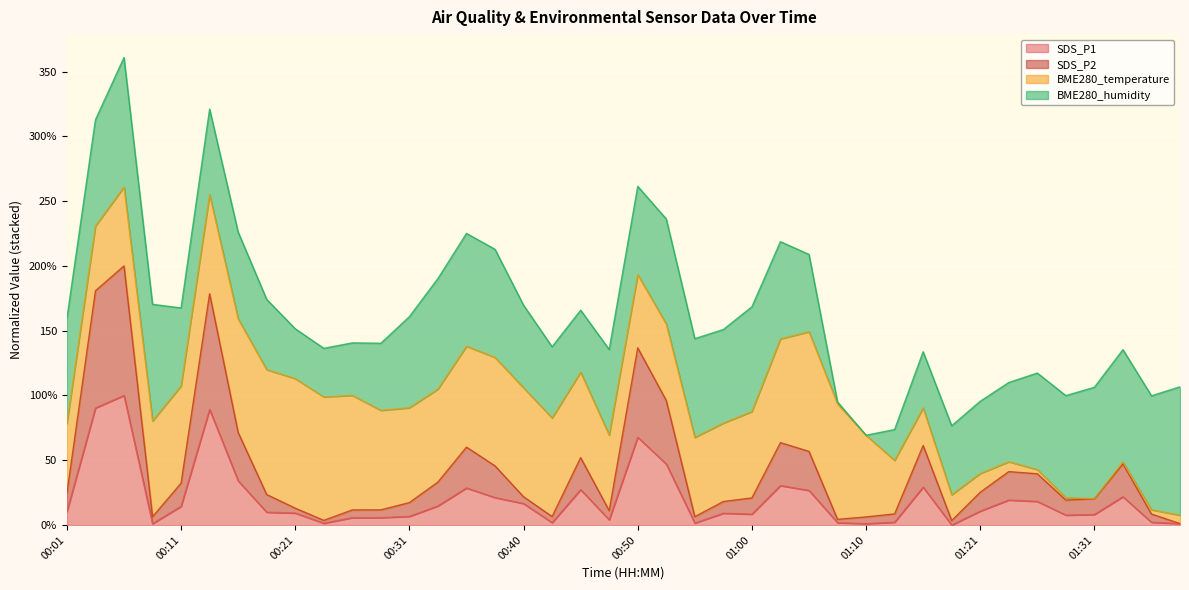

What are all the series names shown in the legend?

SDS_P1, SDS_P2, BME280_temperature, BME280_humidity